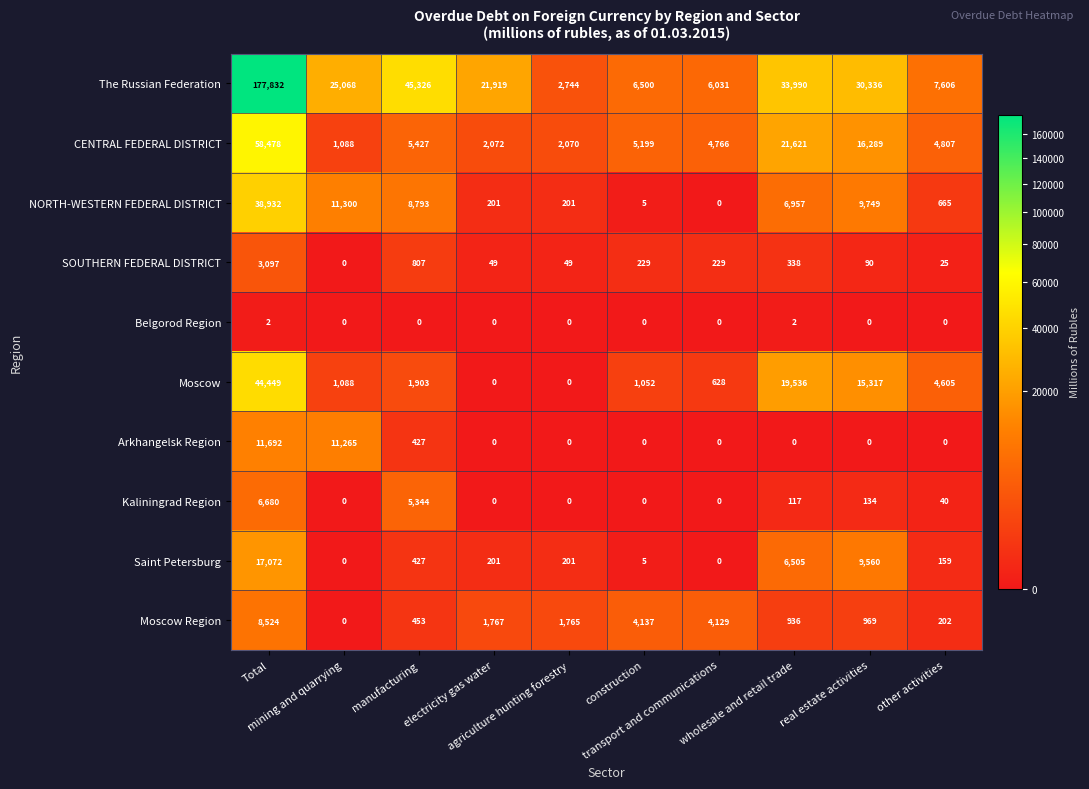

Which series has the largest total across all categories?

The Russian Federation